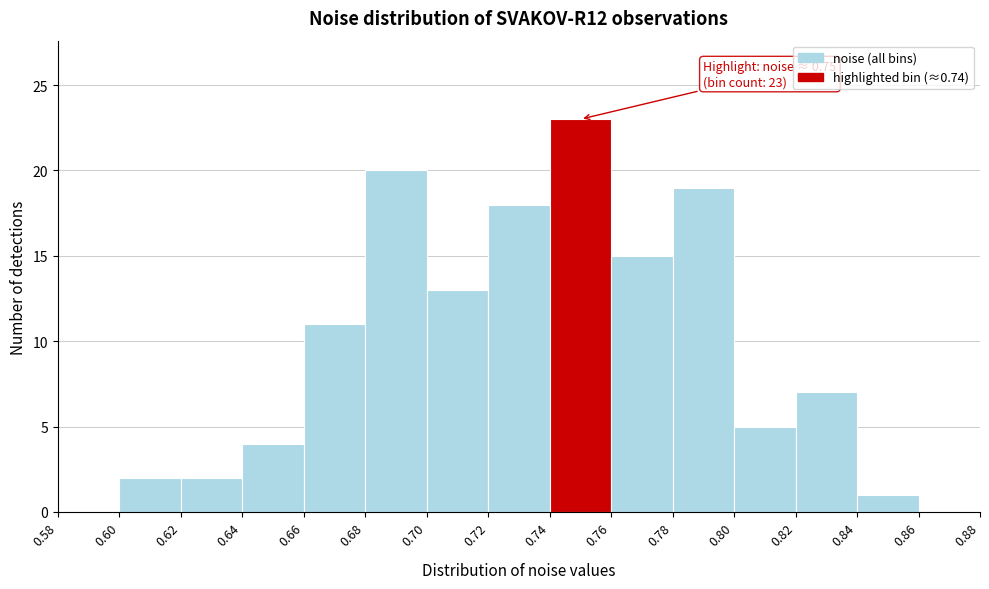

Over which range of the x-axis is the bar tallest?

0.74 to 0.76